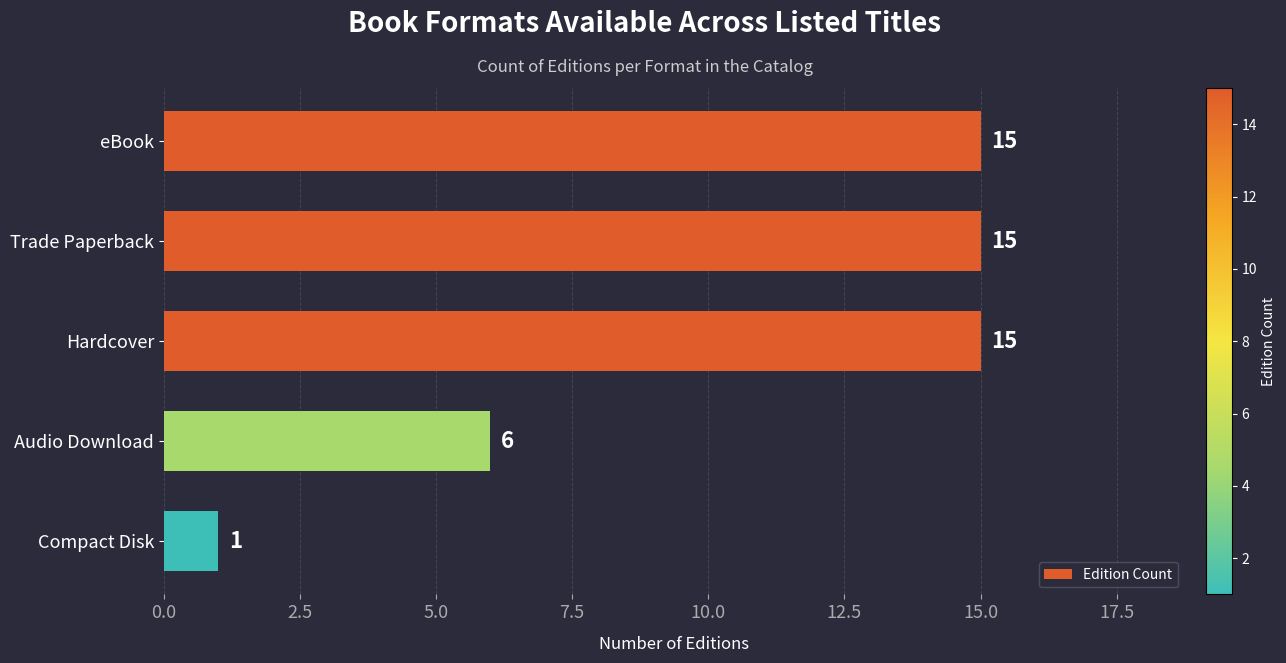

How many bars are there in total?

5